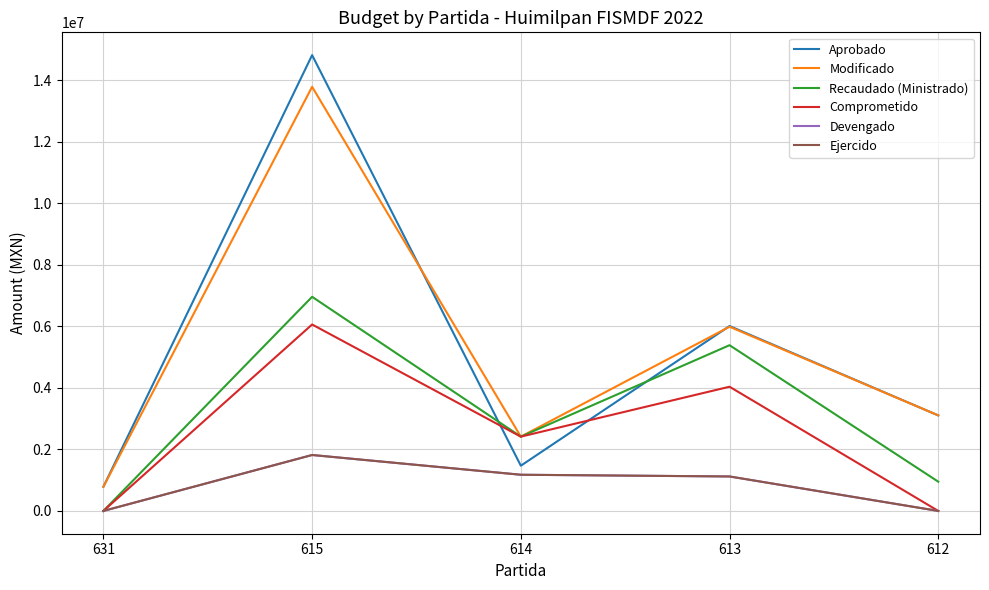

Which series has the widest spread of values?

Aprobado